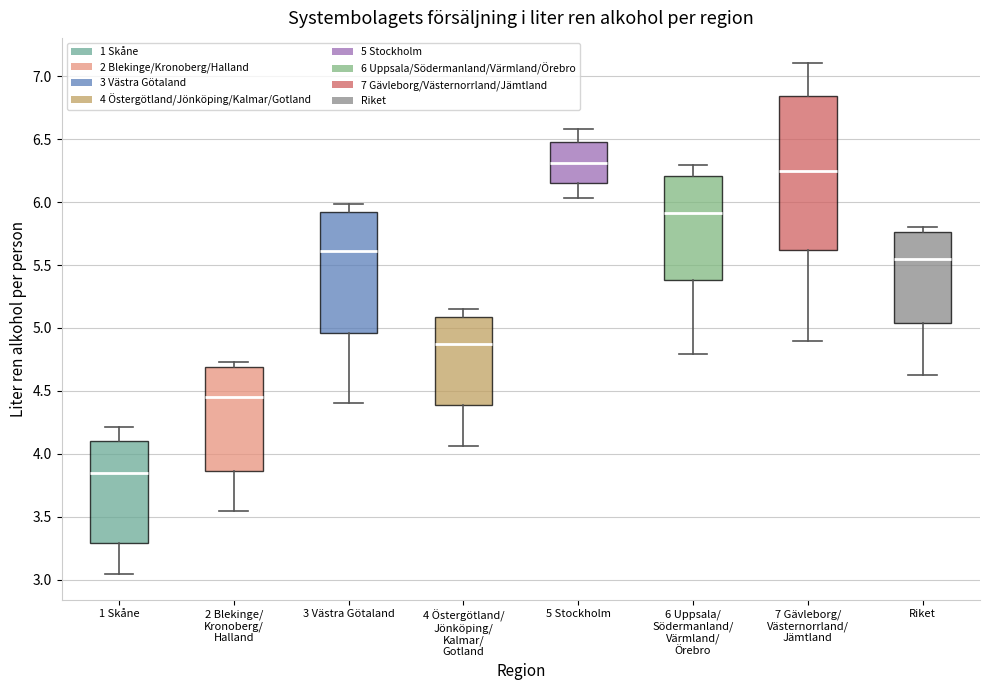

Which box has the lowest median line?

1 Skåne